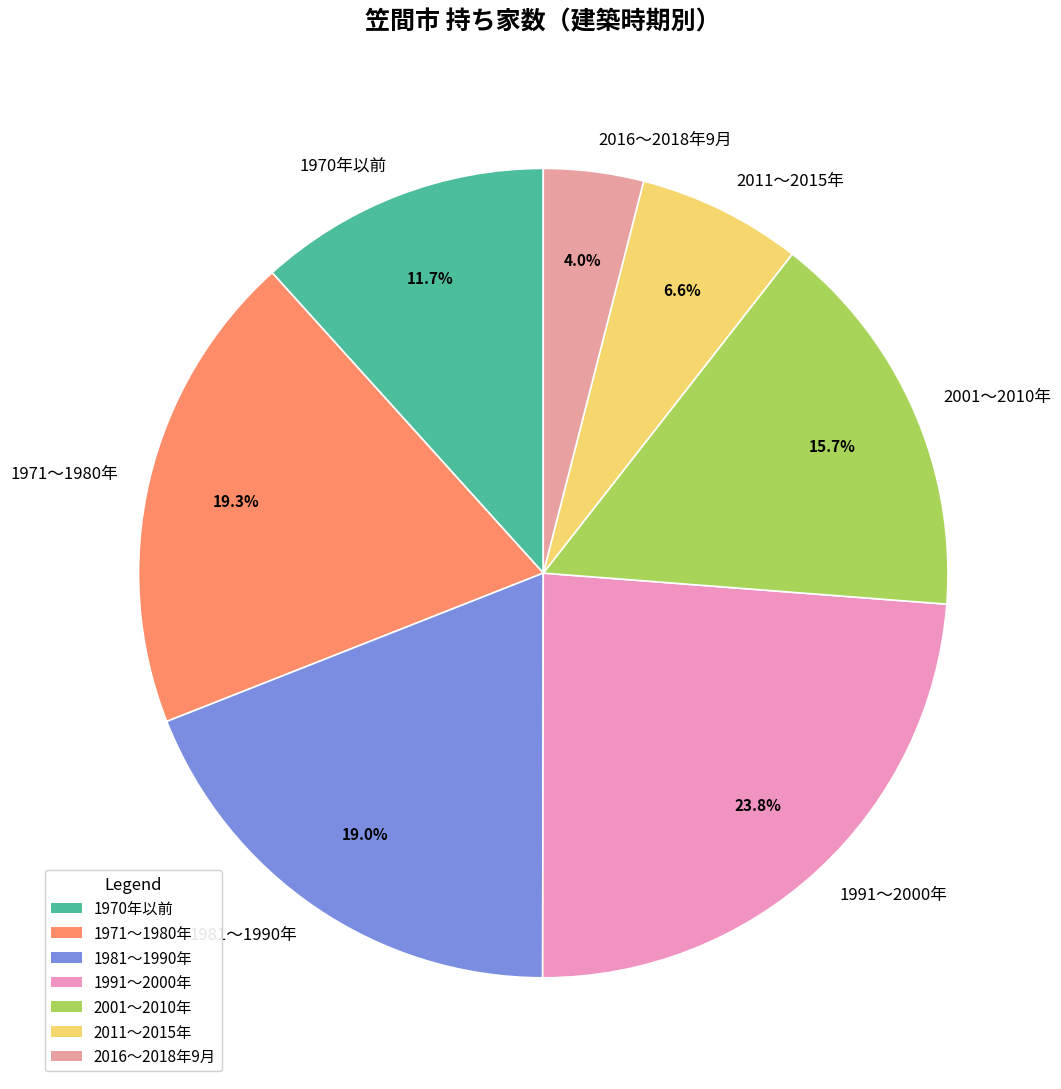

The 2011～2015年 slice represents 7% of the pie. True or false?

True